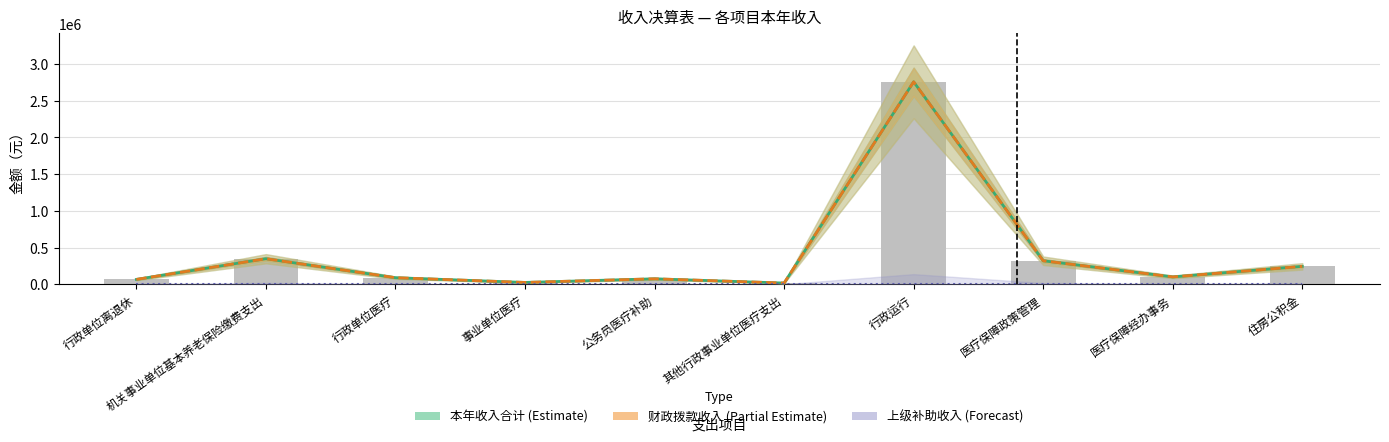

Which series has the largest total across all categories?

本年收入合计 (Estimate)